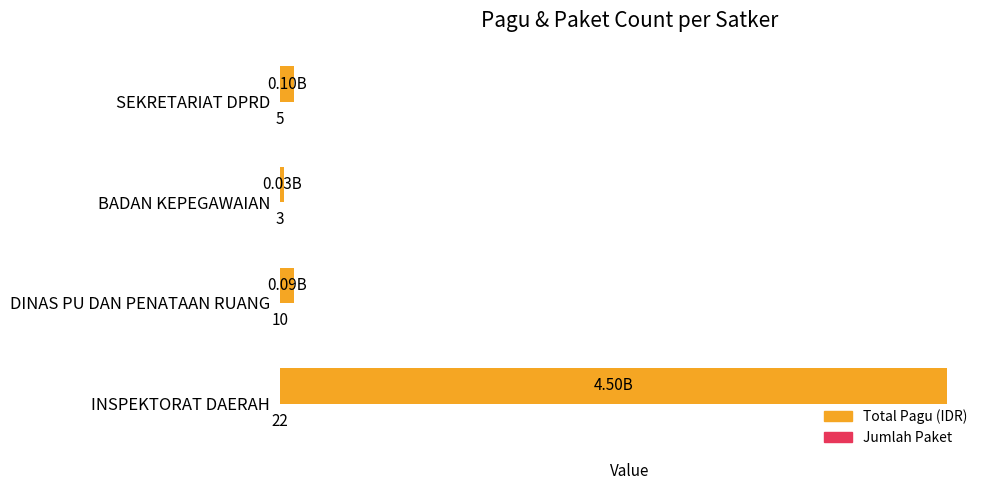

Between INSPEKTORAT DAERAH and SEKRETARIAT DPRD, which series saw the biggest shift?

Total Pagu (IDR)